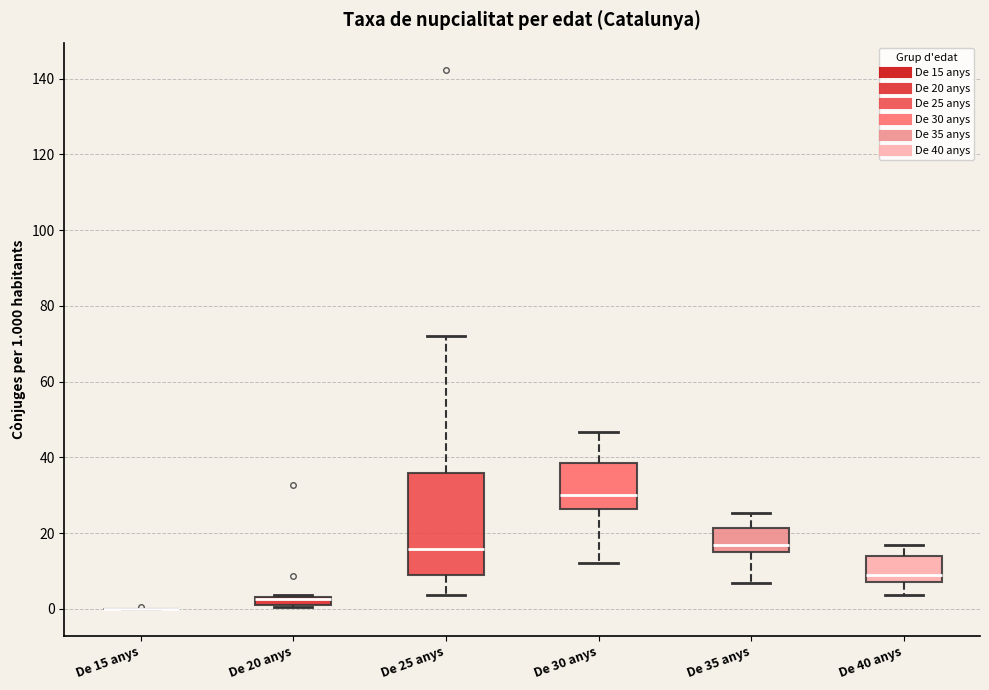

Where does the upper whisker of the box for De 40 anys end on the y-axis? The values are not printed on the chart, so give them approximately, as read against the axis.

16